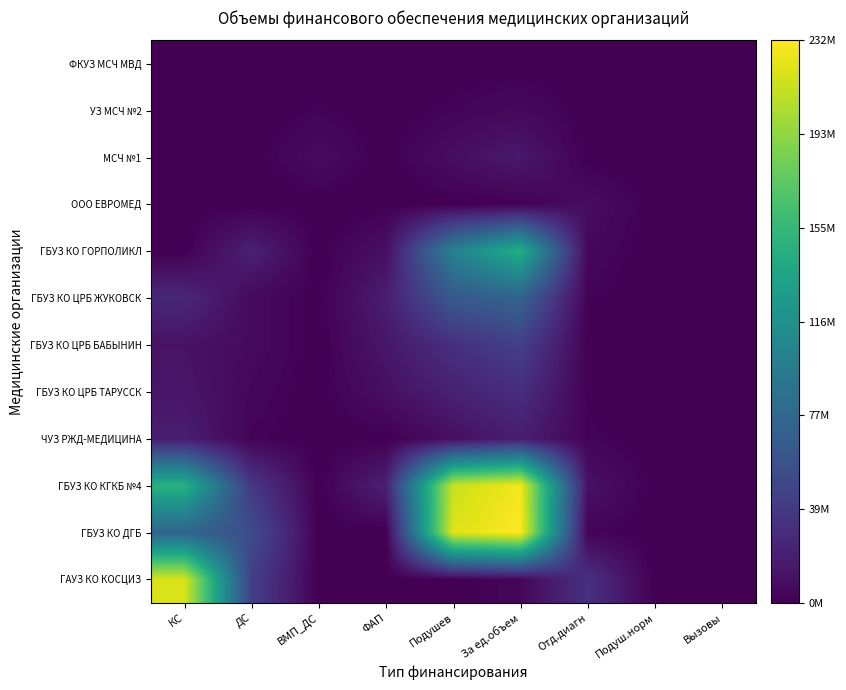

Reading left to right, list all the values displayed in this chart.

ФКУЗ МСЧ МВД: КС=432193.4	ДС=0.0	ВМП_ДС=0.0	ФАП=96199.5	Подушев=0.0	За ед.объем=137394.6	Отд.диагн=525803.6	Подуш.норм=0.0	Вызовы=0.0
УЗ МСЧ №2: КС=0.0	ДС=0.0	ВМП_ДС=2078043.1	ФАП=0.0	Подушев=2542986.6	За ед.объем=5155687.2	Отд.диагн=0.0	Подуш.норм=0.0	Вызовы=0.0
МСЧ №1: КС=0.0	ДС=0.0	ВМП_ДС=6895288.8	ФАП=0.0	Подушев=8528192.3	За ед.объем=15785197.7	Отд.диагн=0.0	Подуш.норм=0.0	Вызовы=0.0
ООО ЕВРОМЕД: КС=0.0	ДС=0.0	ВМП_ДС=0.0	ФАП=0.0	Подушев=0.0	За ед.объем=868304.5	Отд.диагн=7941614.1	Подуш.норм=0.0	Вызовы=0.0
ГБУЗ КО ГОРПОЛИКЛ: КС=0.0	ДС=21222734.7	ВМП_ДС=0.0	ФАП=9591600.0	Подушев=101777634.2	За ед.объем=145365285.8	Отд.диагн=4616786.5	Подуш.норм=0.0	Вызовы=0.0
ГБУЗ КО ЦРБ ЖУКОВСК: КС=25749240.6	ДС=6203891.5	ВМП_ДС=0.0	ФАП=18923700.0	Подушев=64566716.6	За ед.объем=73634118.2	Отд.диагн=2025955.0	Подуш.норм=0.0	Вызовы=0.0
ГБУЗ КО ЦРБ БАБЫНИН: КС=11603266.0	ДС=6403957.5	ВМП_ДС=0.0	ФАП=14090400.0	Подушев=31731668.9	За ед.объем=43599247.3	Отд.диагн=1036920.9	Подуш.норм=0.0	Вызовы=0.0
ГБУЗ КО ЦРБ ТАРУССК: КС=13804613.7	ДС=4019288.5	ВМП_ДС=0.0	ФАП=9393600.0	Подушев=21531609.2	За ед.объем=30458070.3	Отд.диагн=1291566.9	Подуш.норм=0.0	Вызовы=0.0
ЧУЗ РЖД-МЕДИЦИНА: КС=18768690.8	ДС=2342375.0	ВМП_ДС=0.0	ФАП=0.0	Подушев=8969449.4	За ед.объем=18624866.4	Отд.диагн=2401132.7	Подуш.норм=0.0	Вызовы=0.0
ГБУЗ КО КГКБ №4: КС=147756227.7	ДС=38091043.8	ВМП_ДС=0.0	ФАП=21333600.0	Подушев=213090701.1	За ед.объем=228172549.6	Отд.диагн=11067189.6	Подуш.норм=0.0	Вызовы=0.0
ГБУЗ КО ДГБ: КС=74644391.5	ДС=54253333.4	ВМП_ДС=0.0	ФАП=0.0	Подушев=220554978.4	За ед.объем=231954163.6	Отд.диагн=2498307.5	Подуш.норм=0.0	Вызовы=0.0
ГАУЗ КО КОСЦИЗ: КС=219036446.0	ДС=43501041.9	ВМП_ДС=0.0	ФАП=0.0	Подушев=0.0	За ед.объем=3952121.6	Отд.диагн=32180873.2	Подуш.норм=0.0	Вызовы=0.0